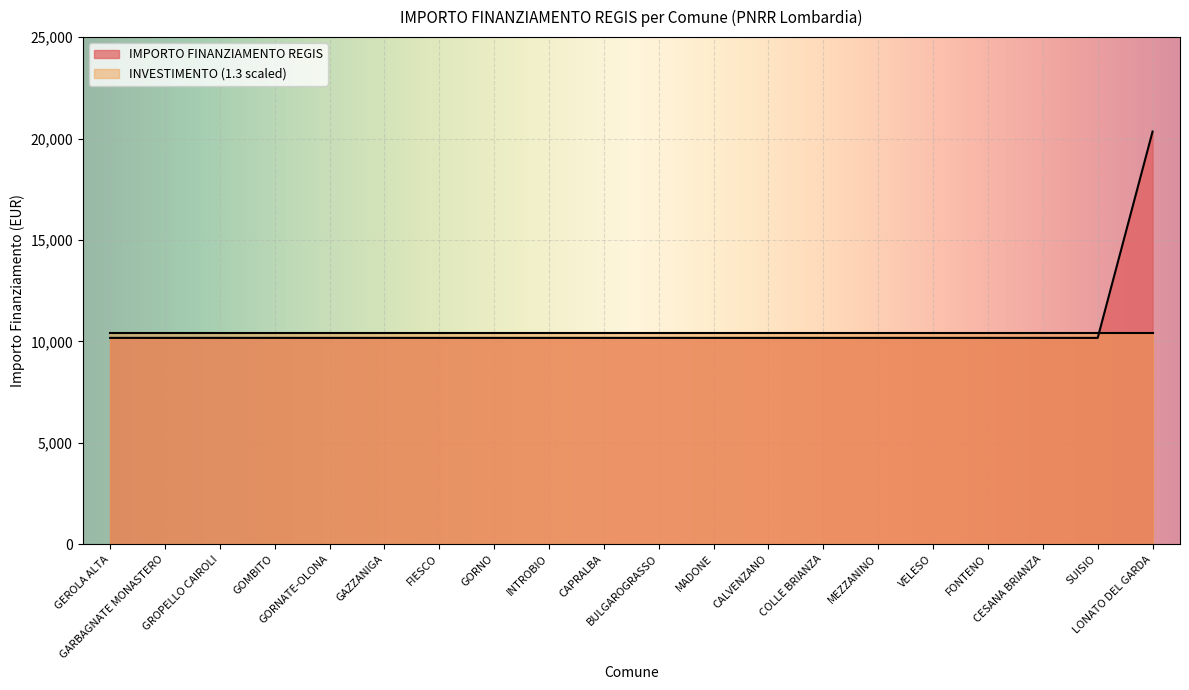

How many categories are shown in the chart?

20